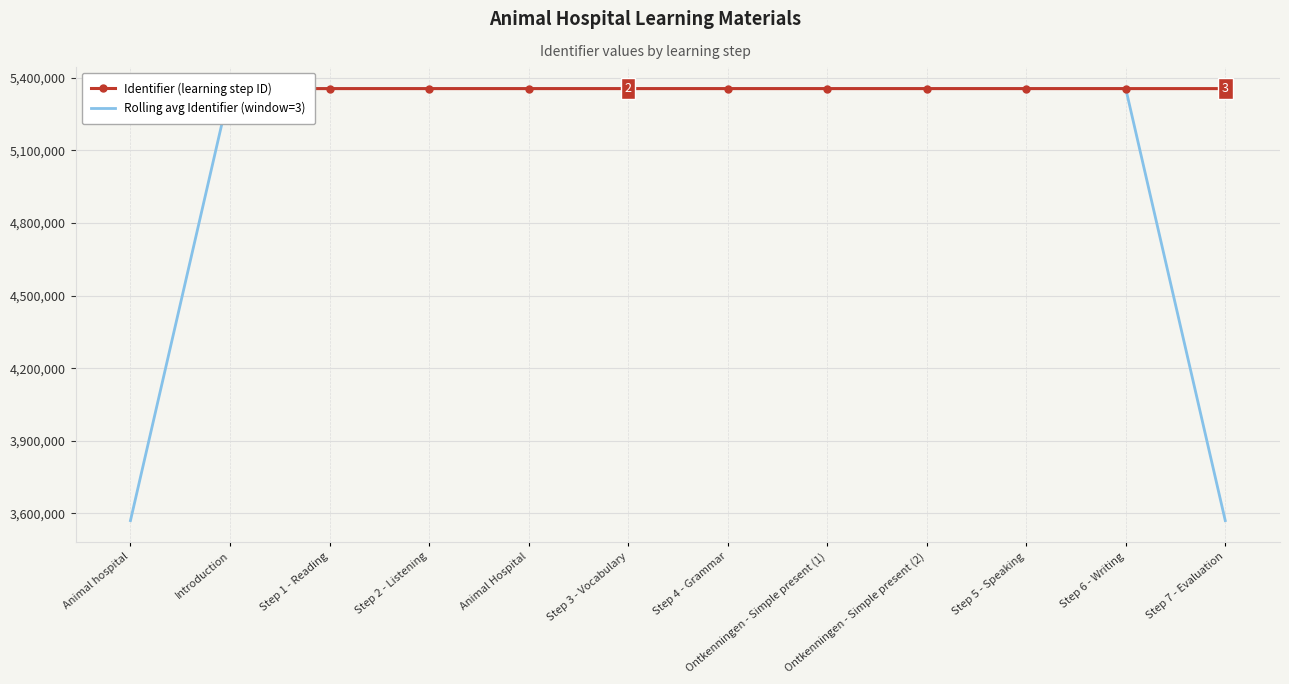

What is the difference between the maximum and minimum values in the Rolling avg Identifier (window=3) series?

1785148.0